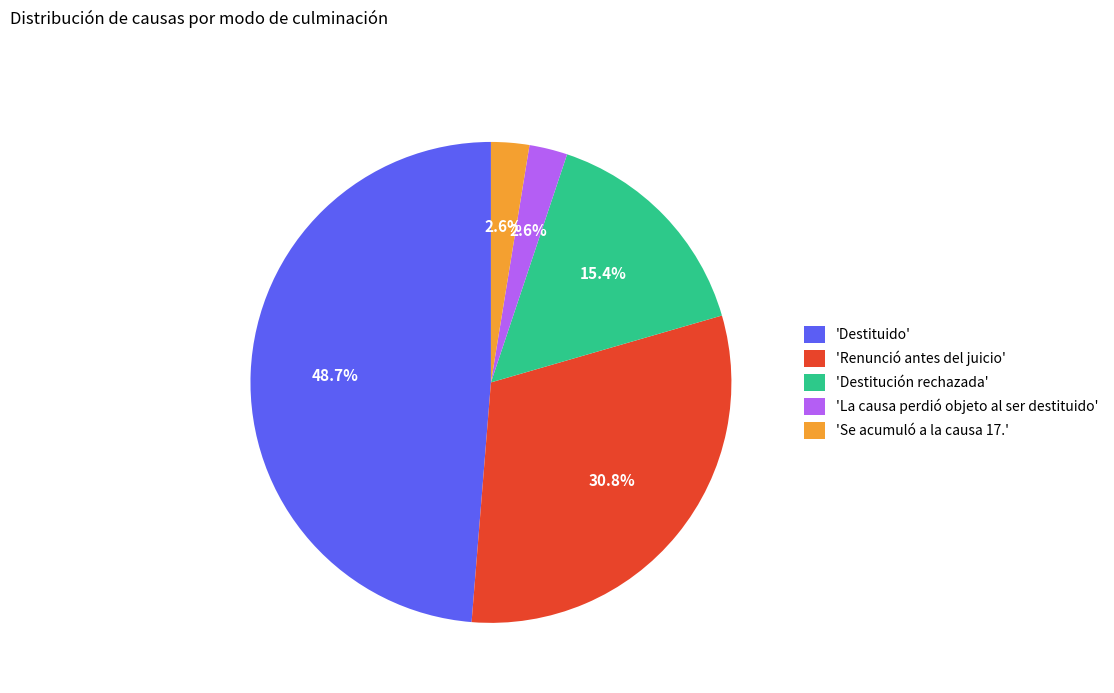

Count the number of slices in the pie.

5